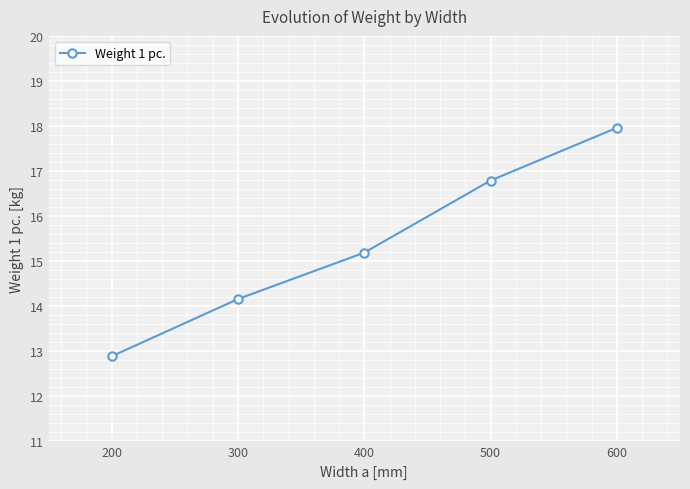

What is the sum of the values at 200 and 400?

28.1